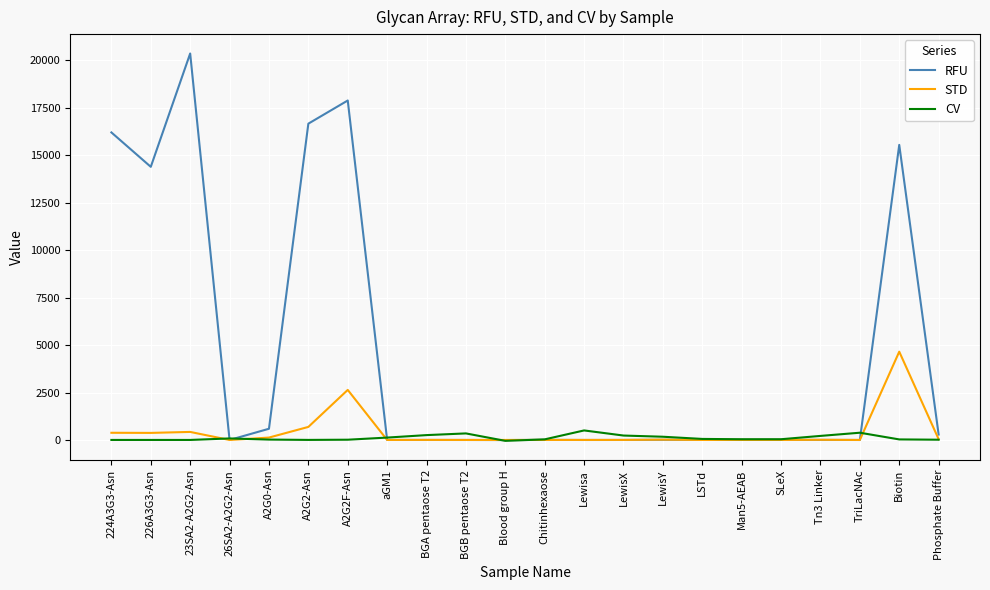

True or false: CV and STD cross at least once.

True